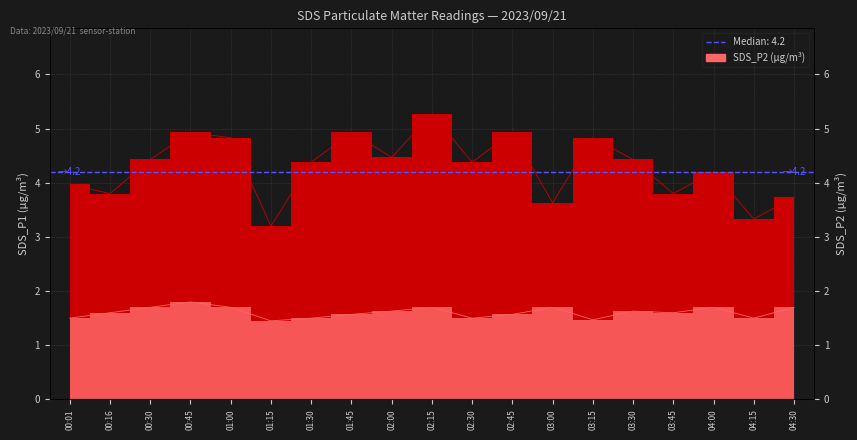

Between 01:15 and 01:30, which series saw the biggest shift?

SDS_P1